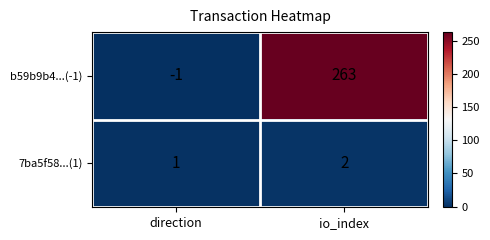

How many categories are shown in the chart?

2